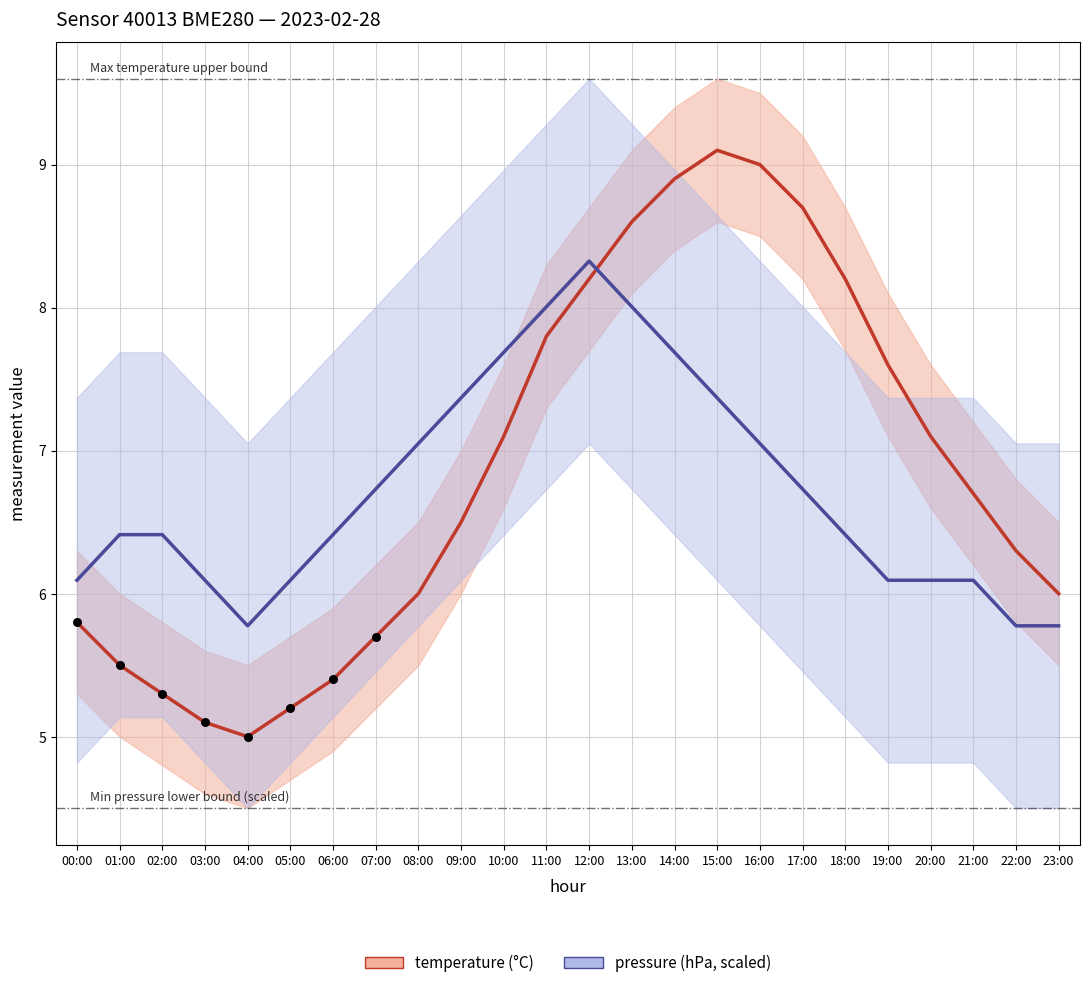

What are all the series names shown in the legend?

temperature (°C), pressure (hPa, scaled)